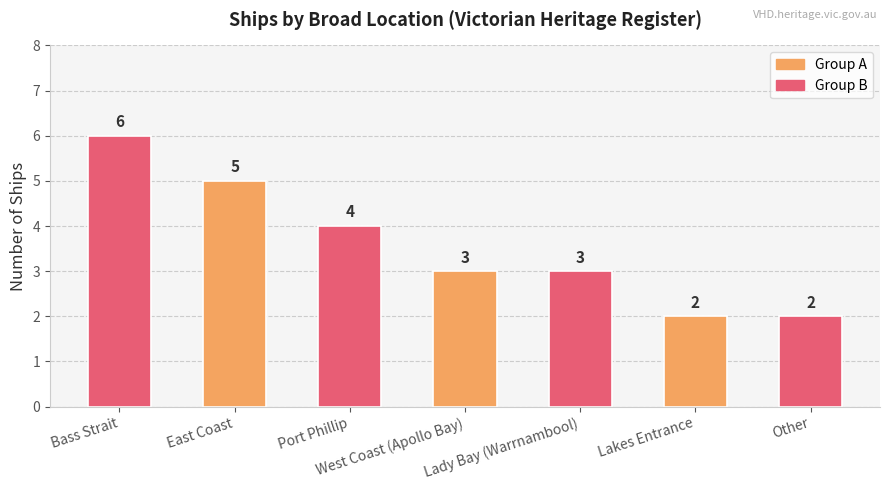

What is the approximate value at West Coast (Apollo Bay)?

3